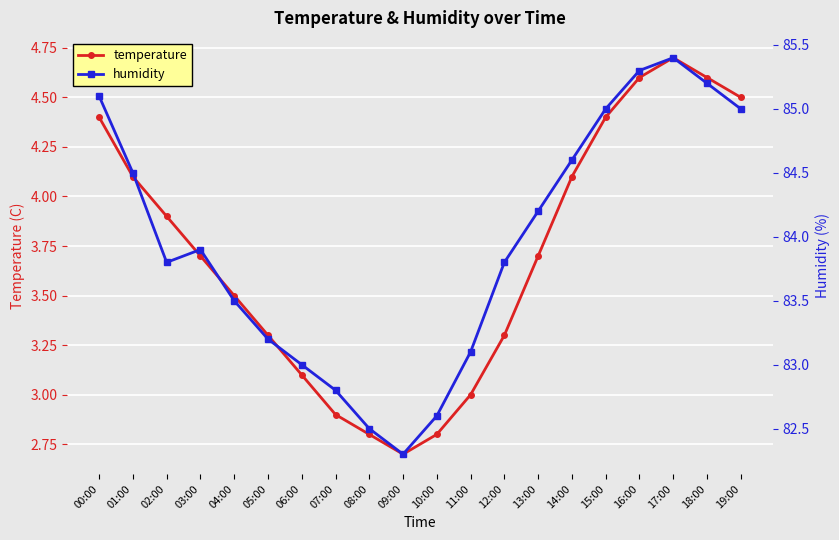

True or false: humidity and temperature intersect in this chart.

False